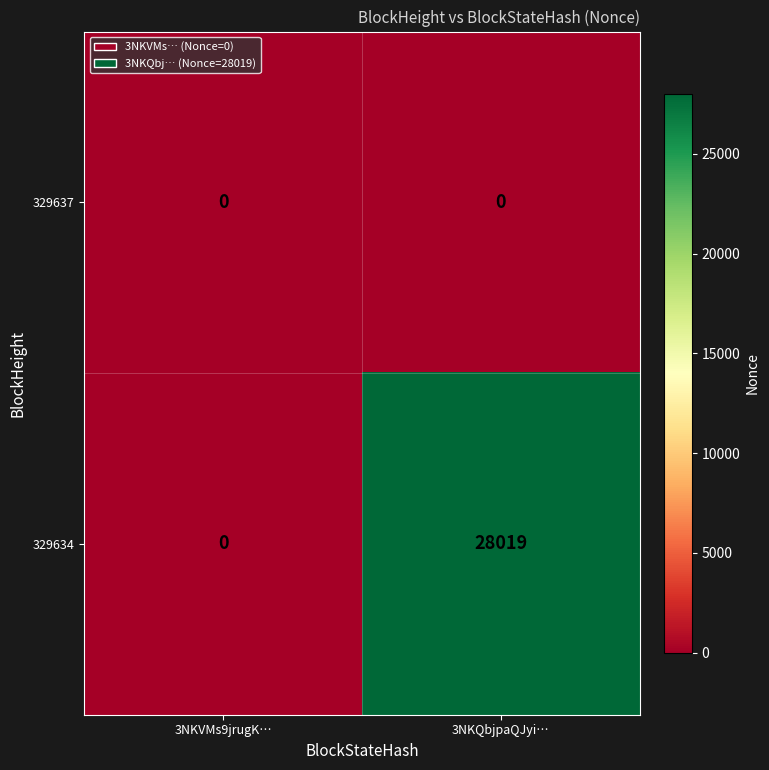

Where is 329634 nearest to the value 14009?

3NKVMs9jrugK…